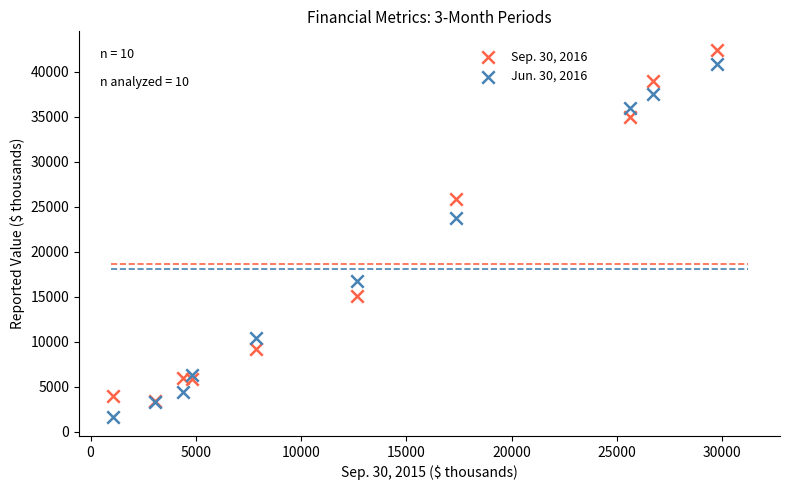

Across all series, what Y value is closest to 22009?

23695